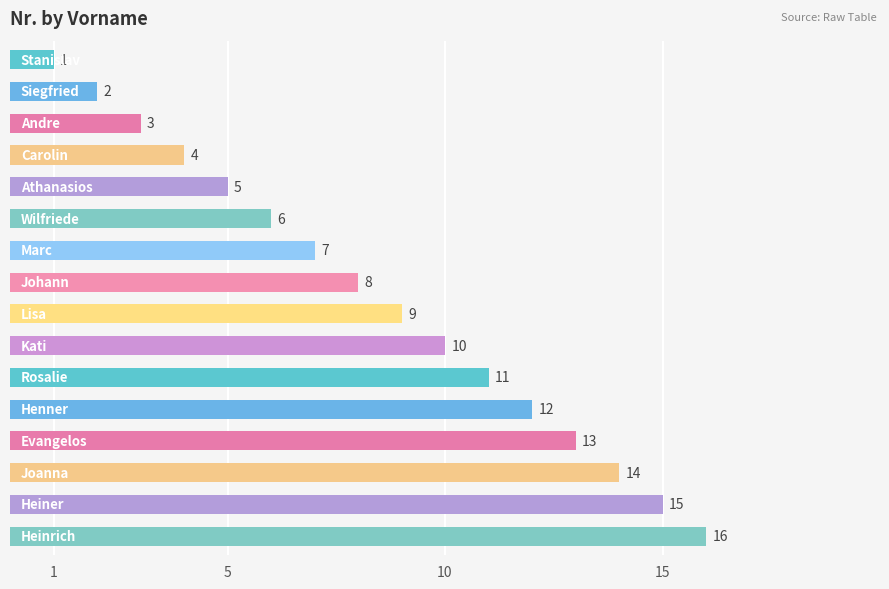

What is the difference between the second highest and minimum values?

14